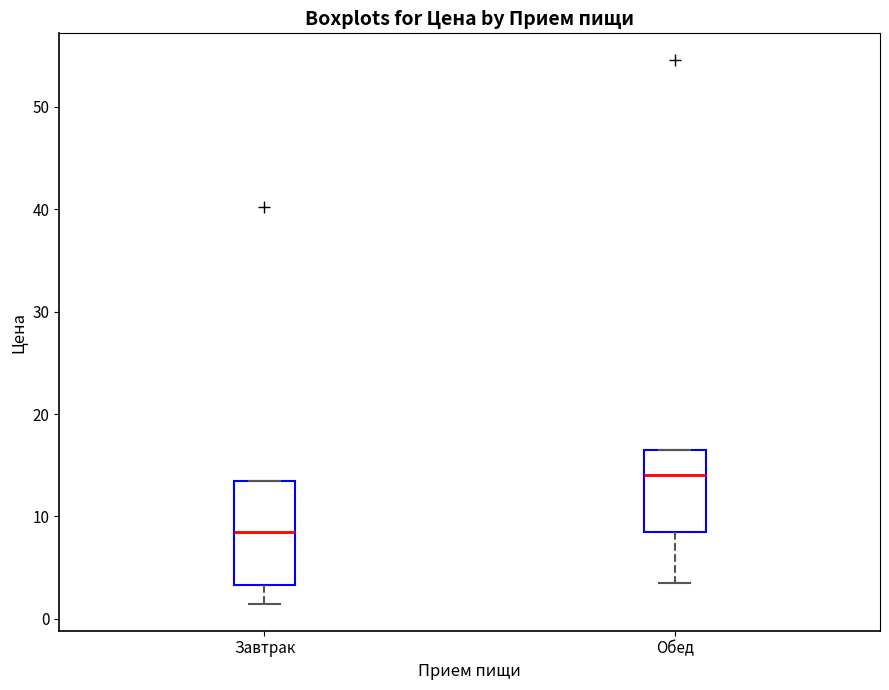

Which box is the tallest, from its lower edge to its upper edge?

Завтрак